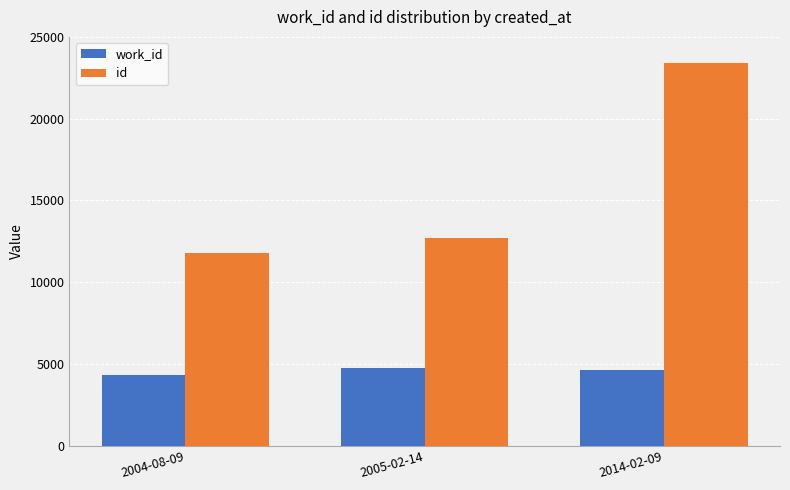

Which series has the widest spread of values?

id